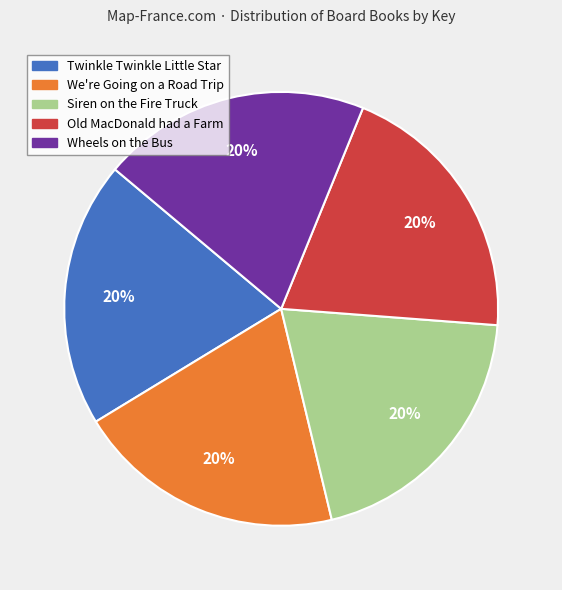

What percentage is the We're Going on a Road Trip slice, to the nearest percent?

20%